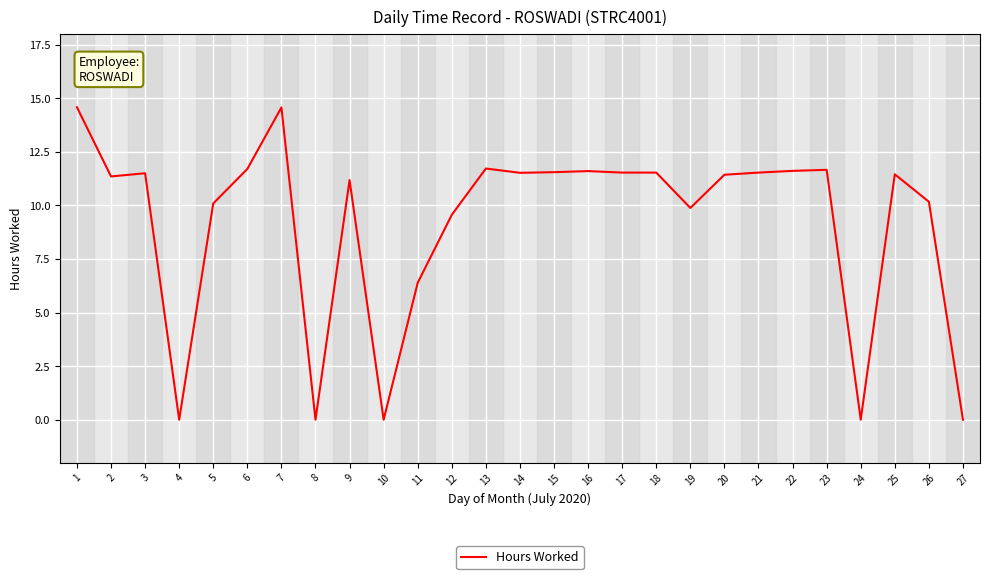

What is the greatest value displayed?

14.6